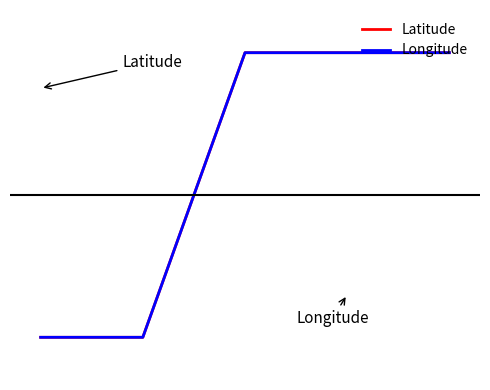

Does the chart display data point markers on the line(s)?

No